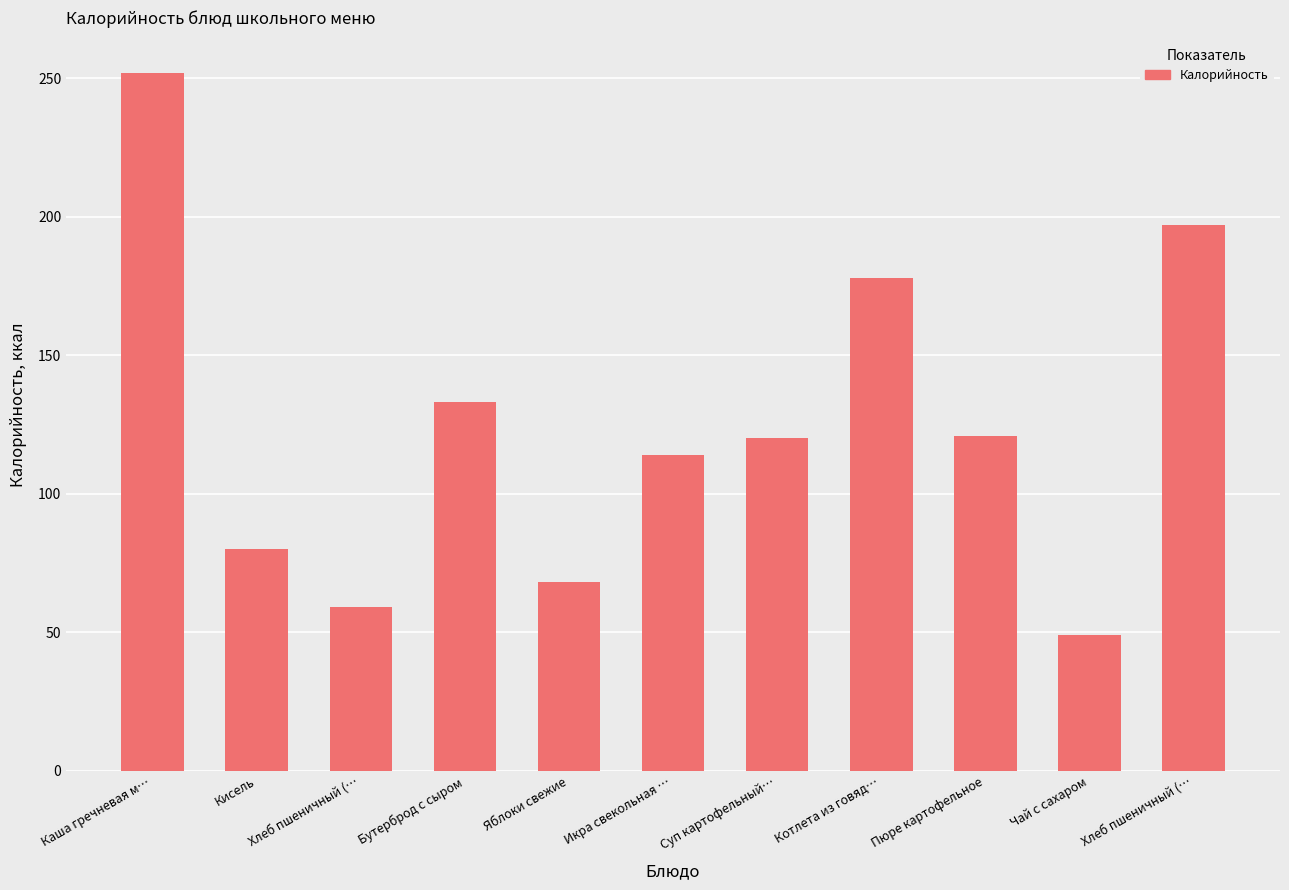

What is the greatest value displayed?

252